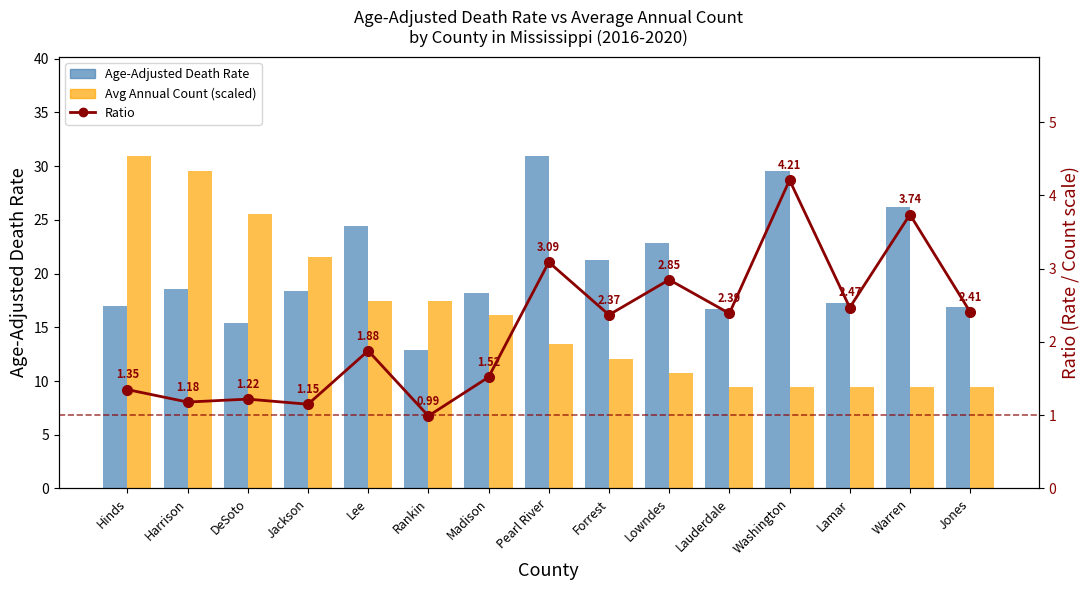

Rank the series at Lamar from highest to lowest value.

Age-Adjusted Death Rate, Avg Annual Count (scaled), Ratio